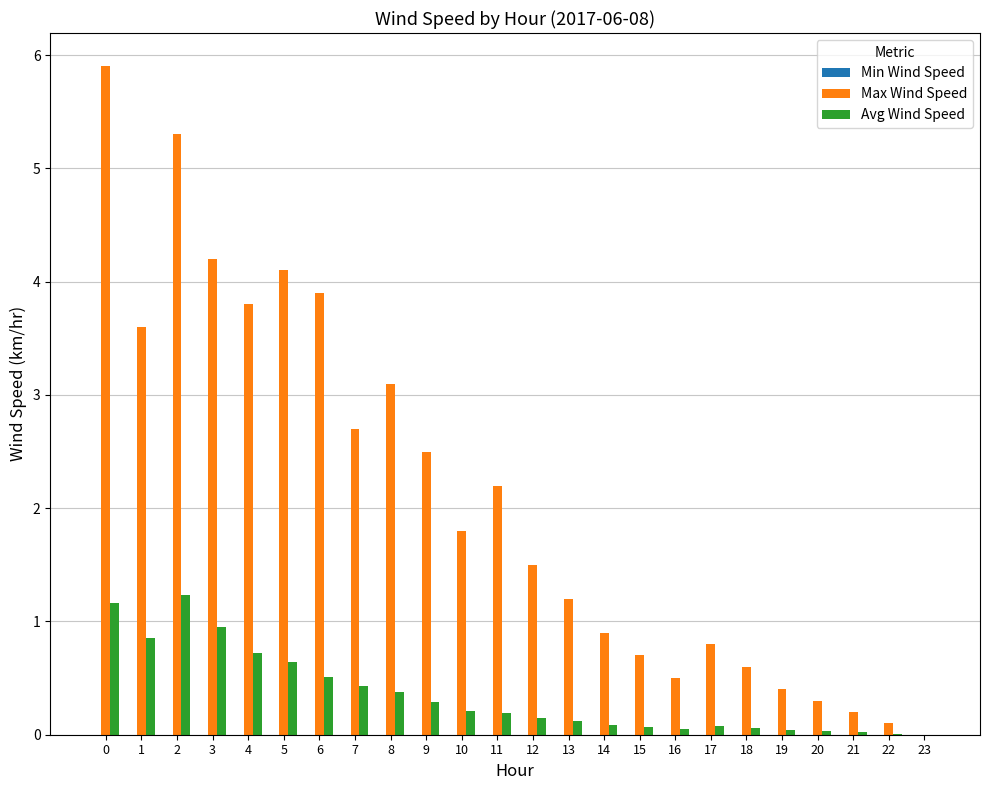

Read the Avg Wind Speed value at 5.

0.6